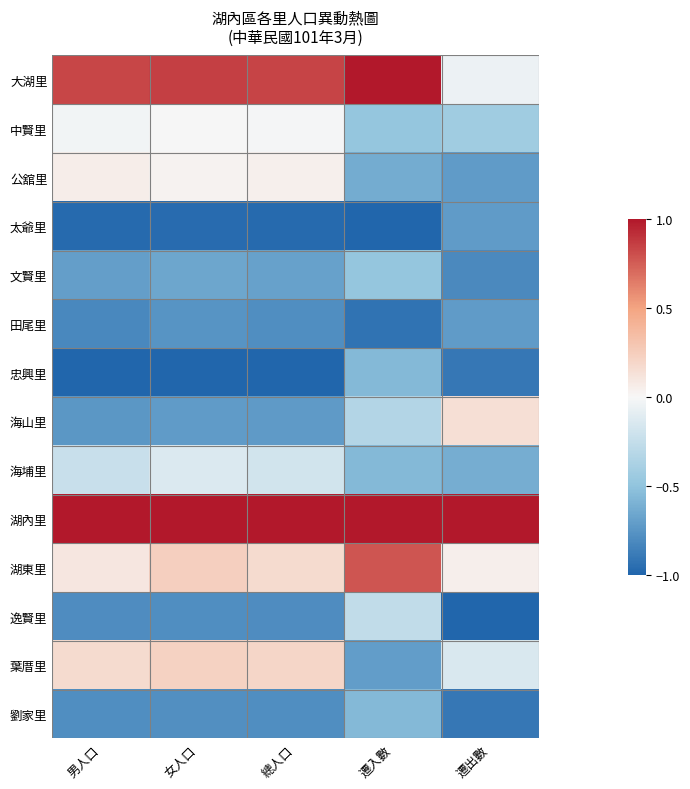

Which series has the widest spread of values?

大湖里